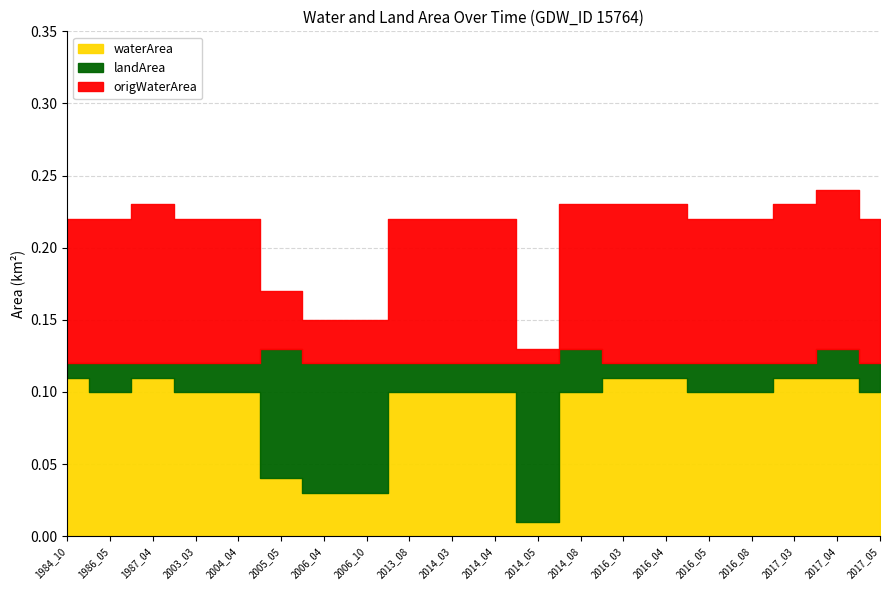

How many interior local peaks does the waterArea series have?

1